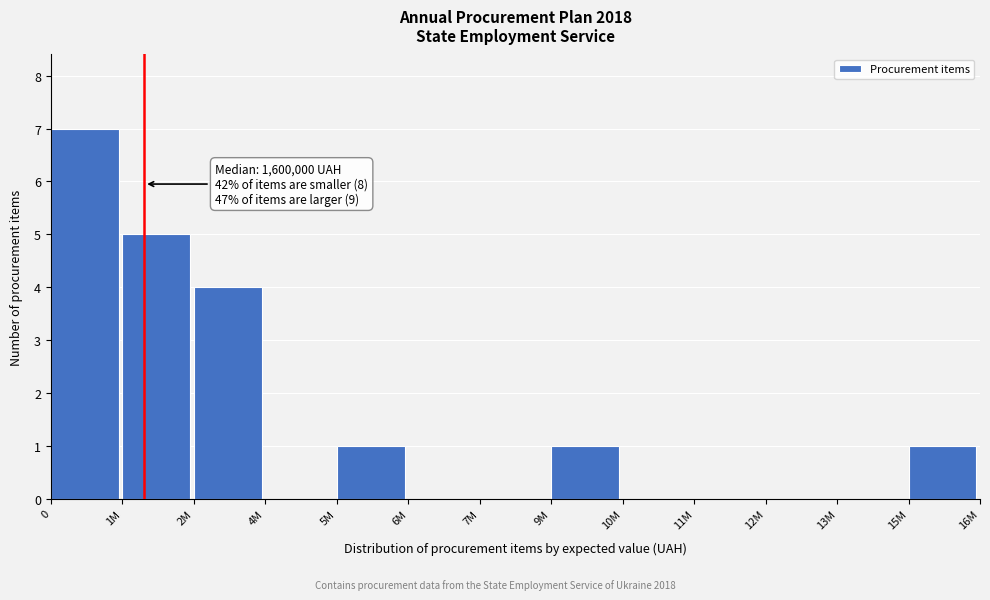

Reading right to left, what are all the values shown in this chart?

15M=1	13M=0	12M=0	11M=0	10M=0	9M=1	7M=0	6M=0	5M=1	4M=0	2M=4	1M=5	0=7